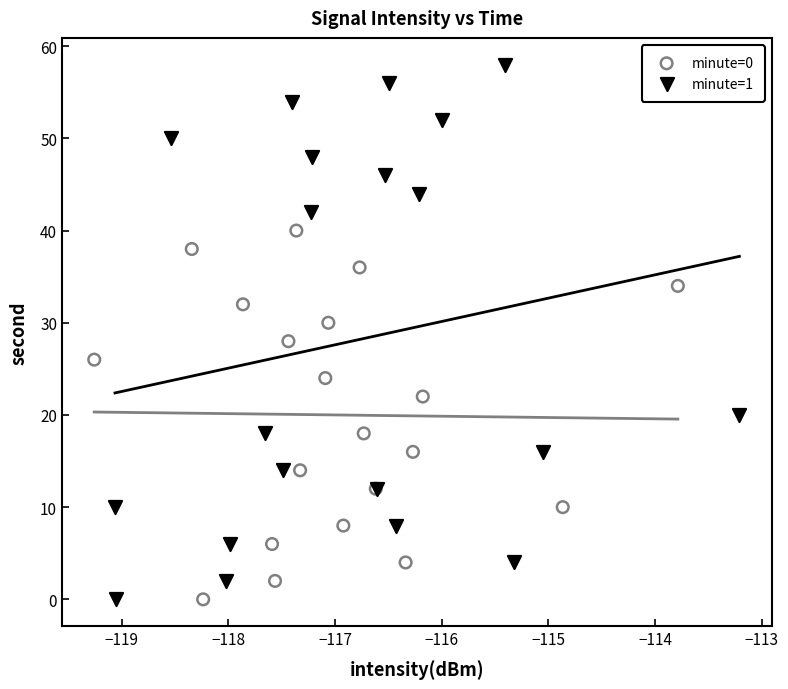

Which series contains the highest Y value?

minute=1